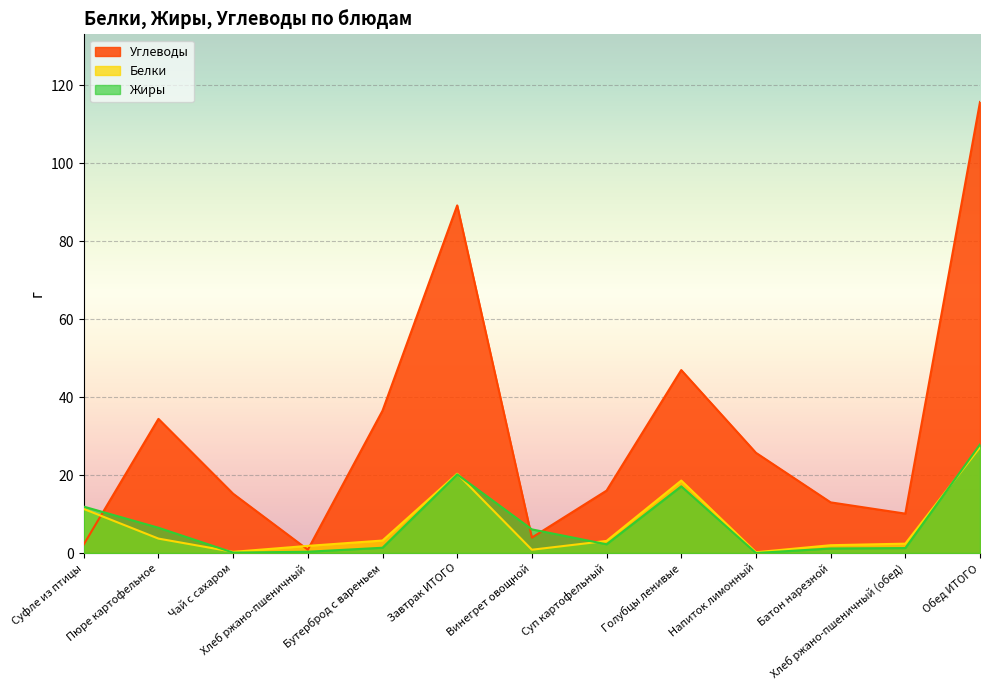

What is the label of the 3rd point from the right?

Батон нарезной